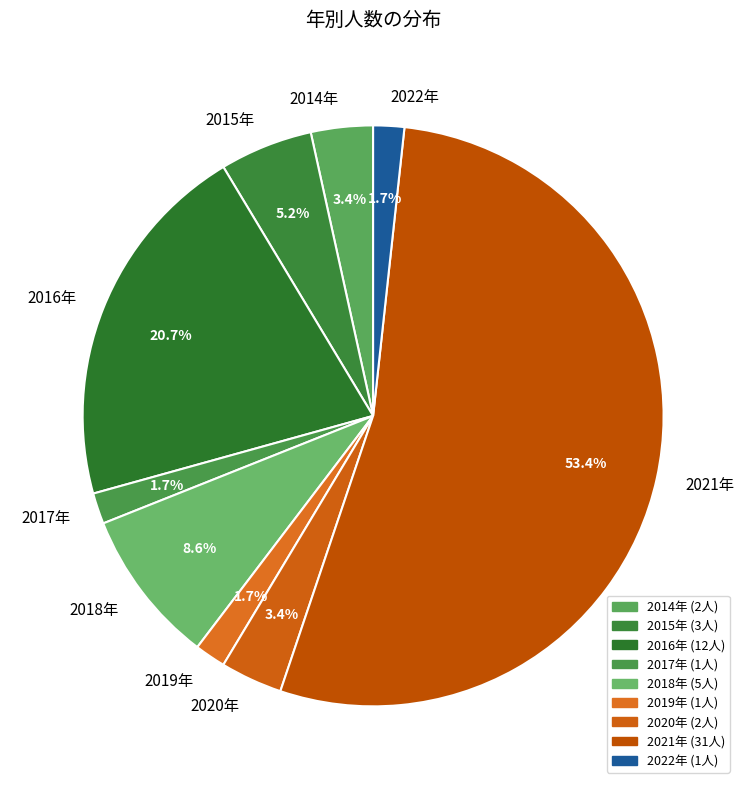

Do 2021年 and 2018年 together represent more than half of the pie?

Yes